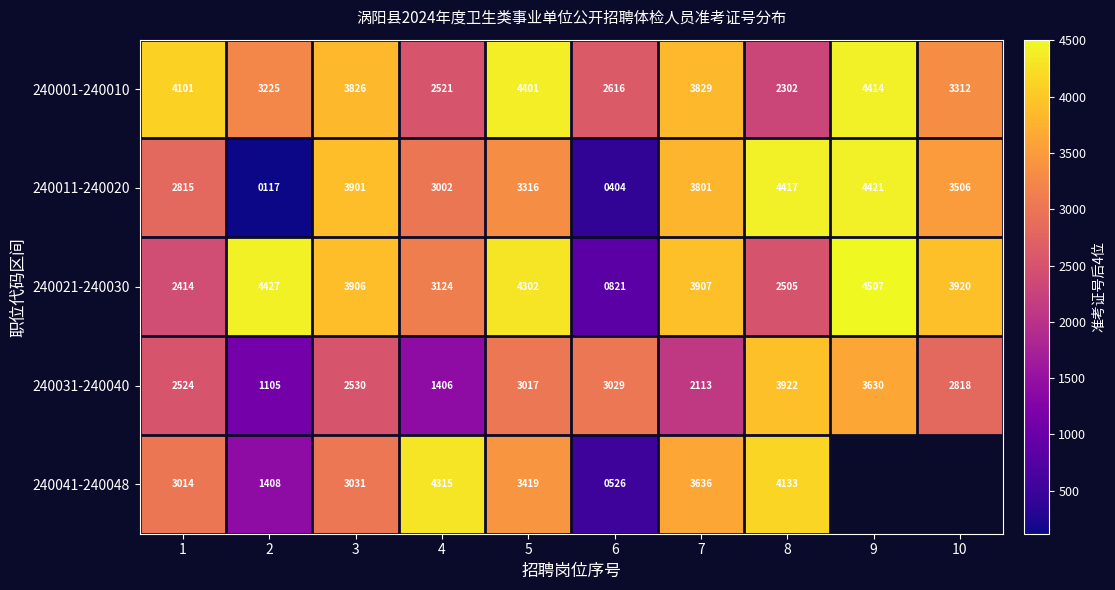

What is the highest value of the 240021-240030 series?

4507